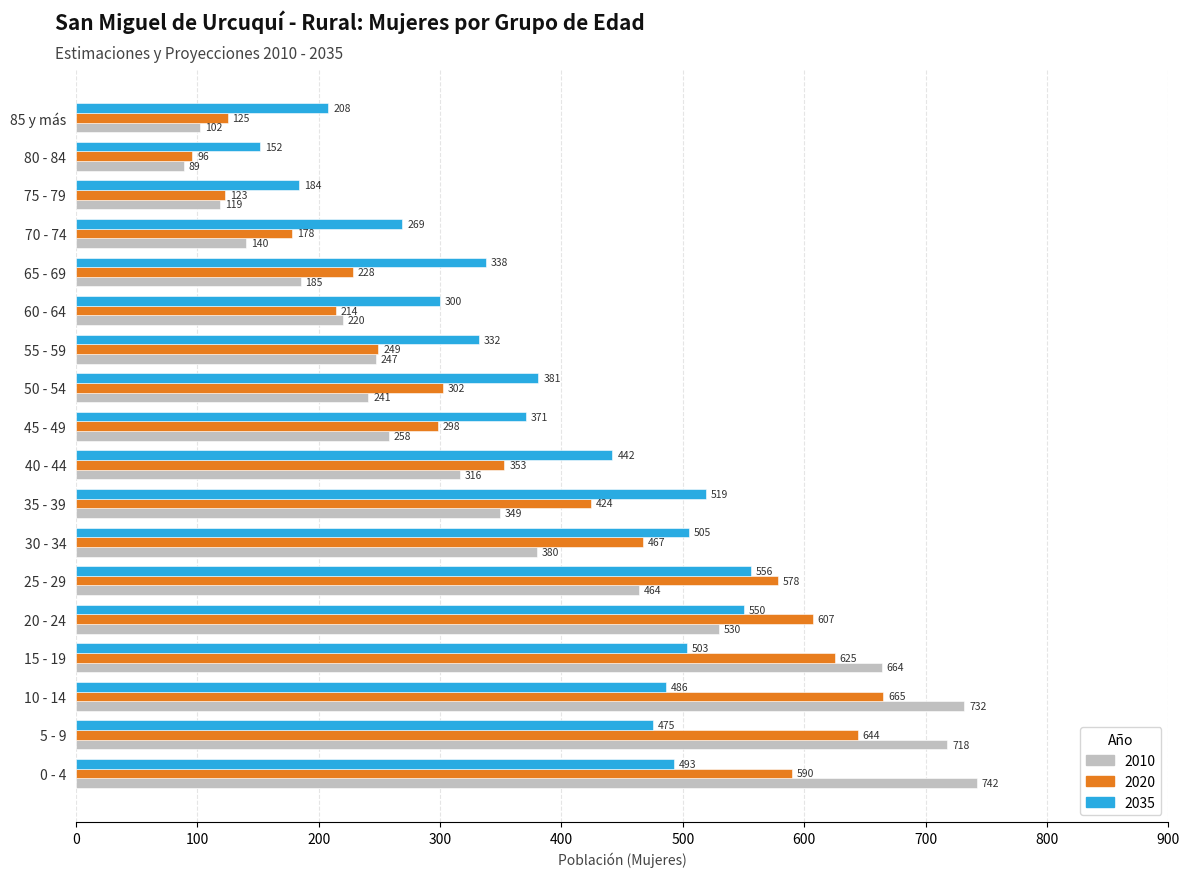

Which series has the largest range (max minus min)?

2010